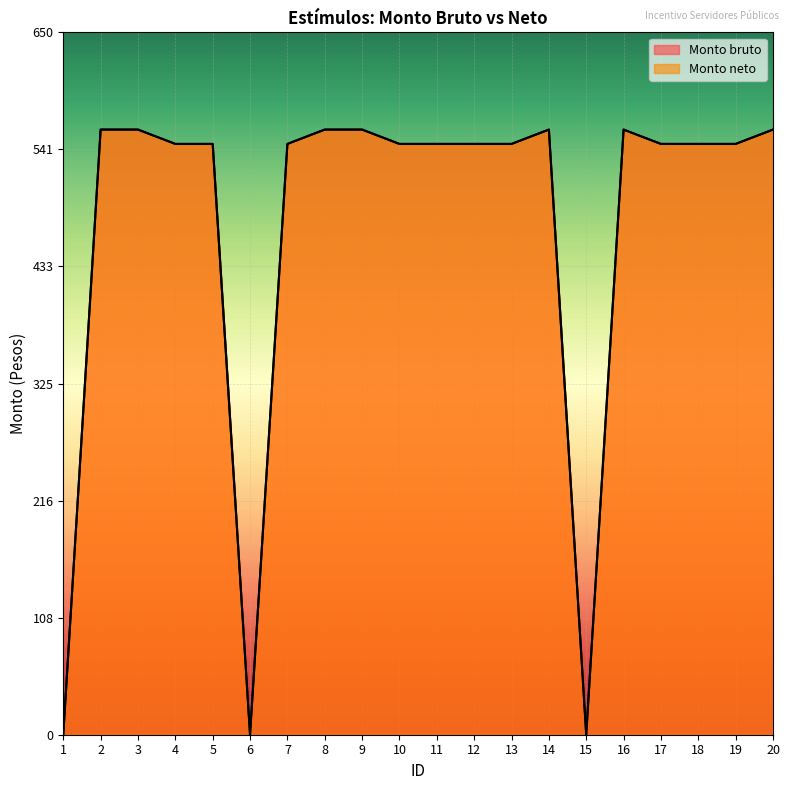

What value does the Monto bruto series have at 5?

546.7